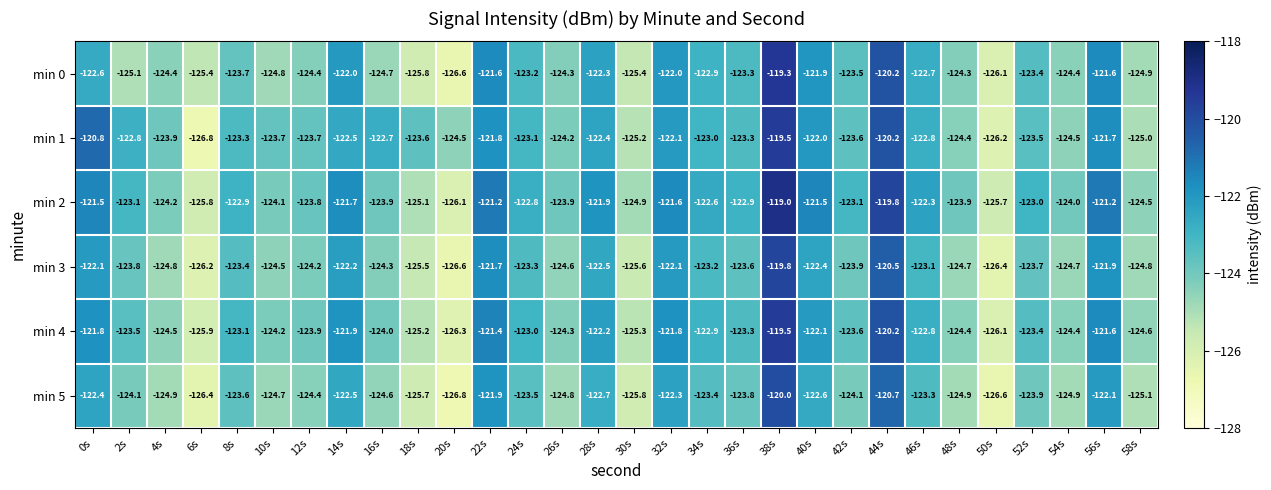

At which label does min 1 first exceed -123?

0s